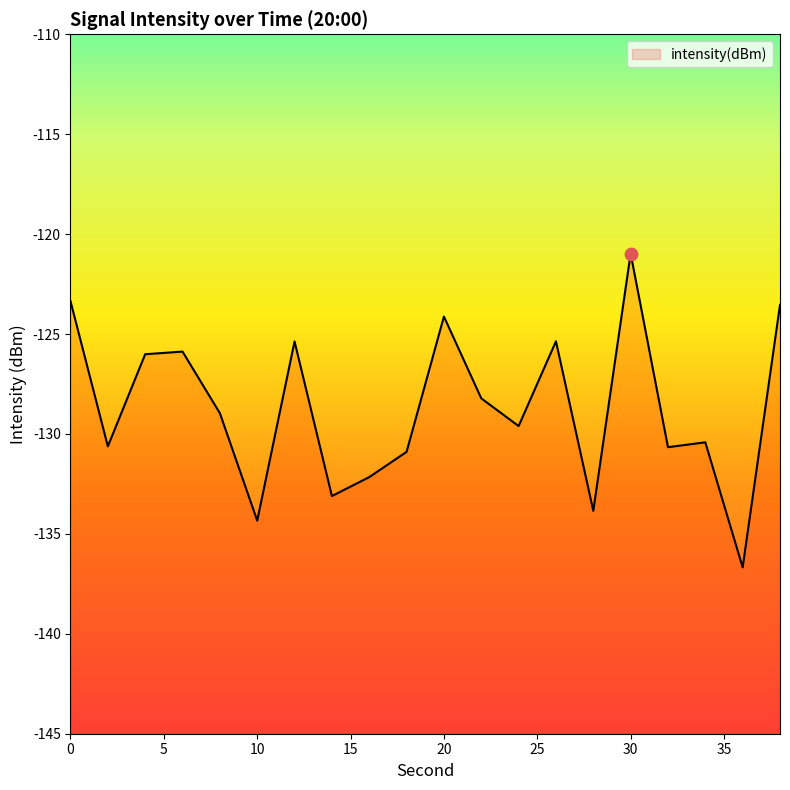

What is the change in value from 16 to 30?

+11.2